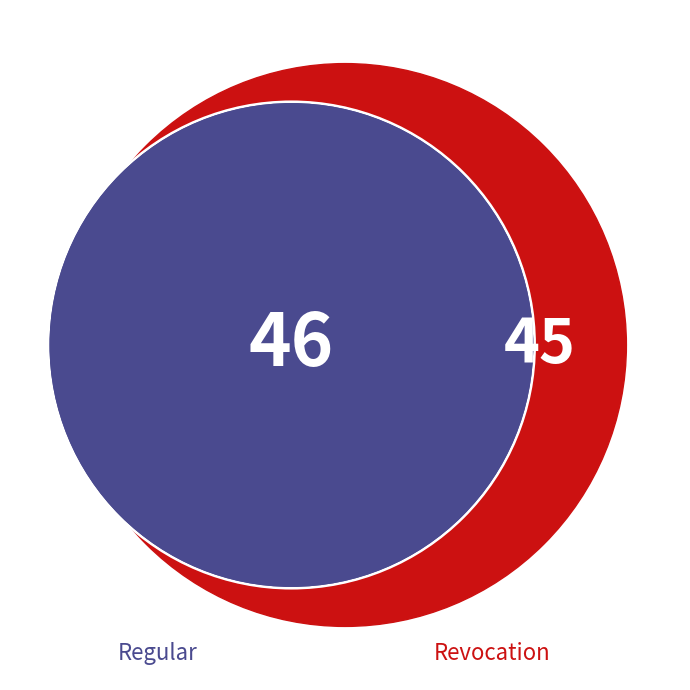

What is the largest slice in the pie chart?

Regular